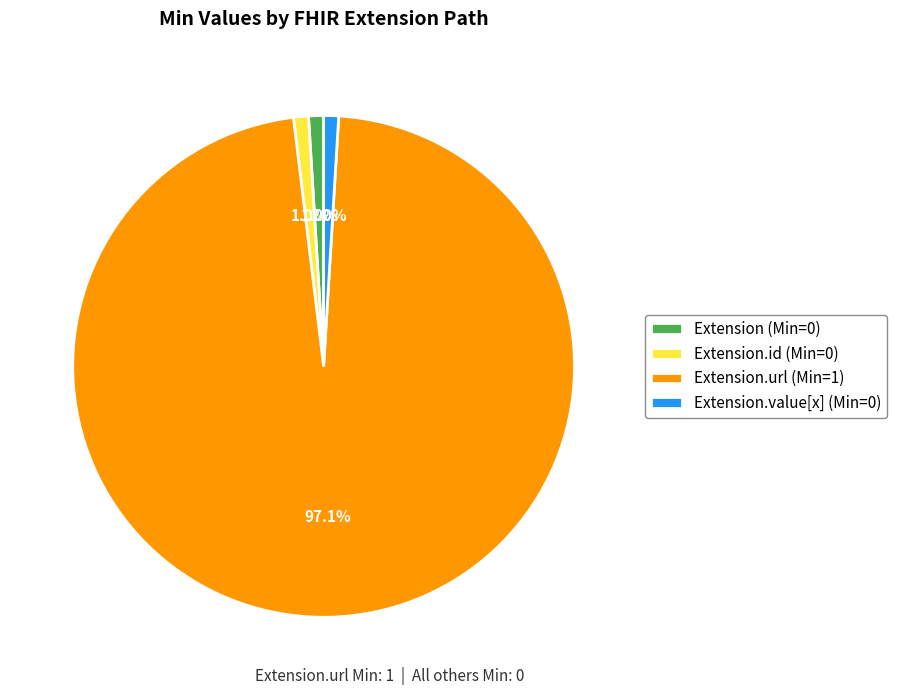

Count the number of slices in the pie.

4